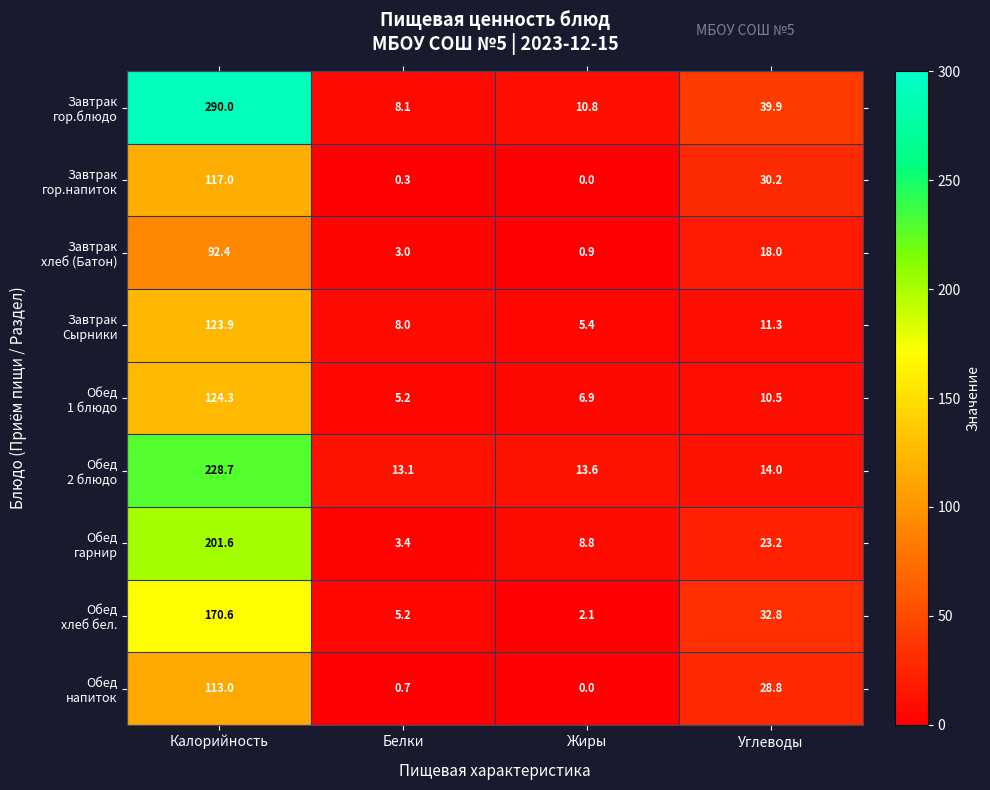

At which category is the sum across all series the highest?

Калорийность